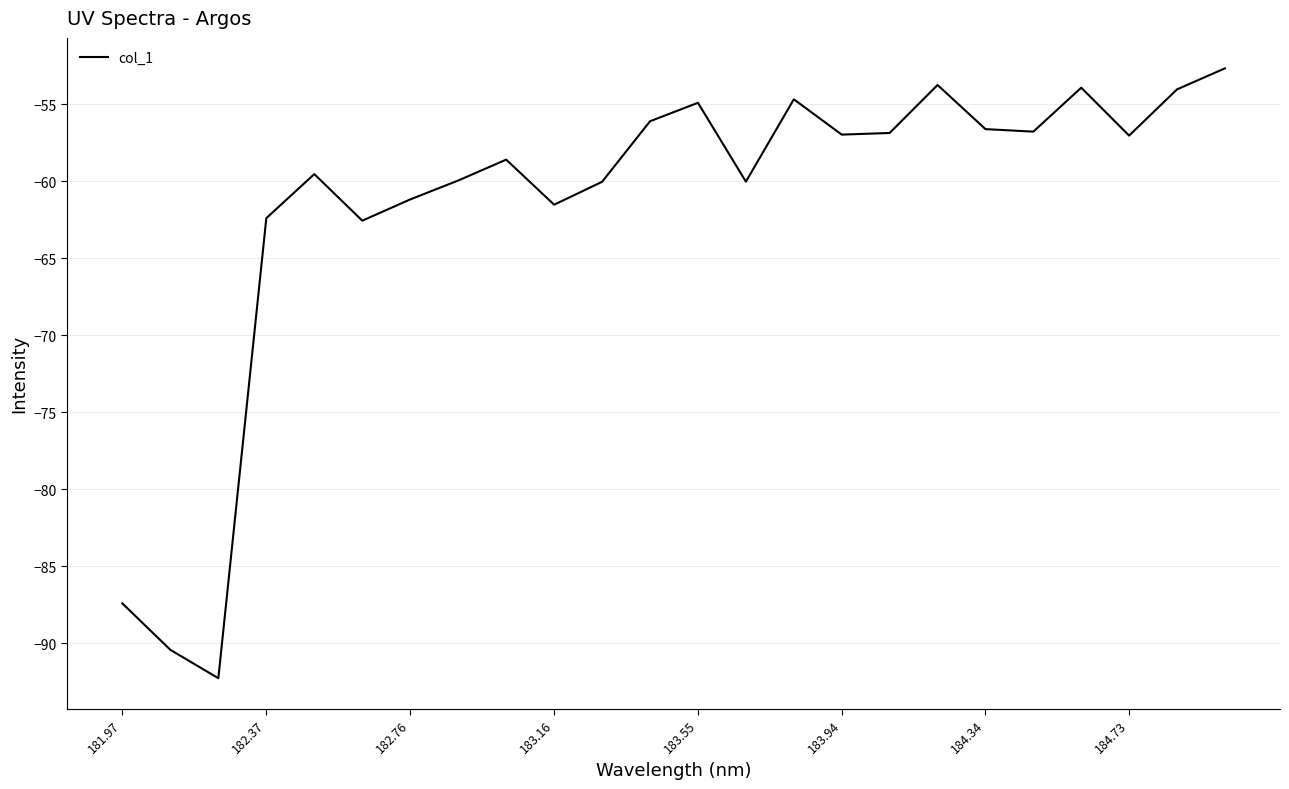

What is the smallest value displayed?

-92.3